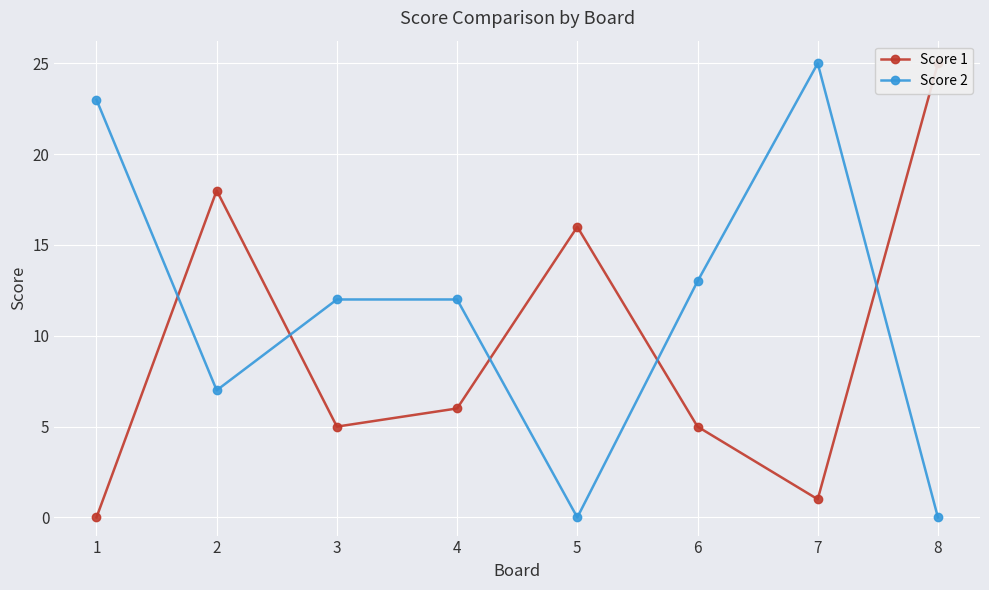

True or false: Score 1 has more than 0 points higher than both neighbors.

True